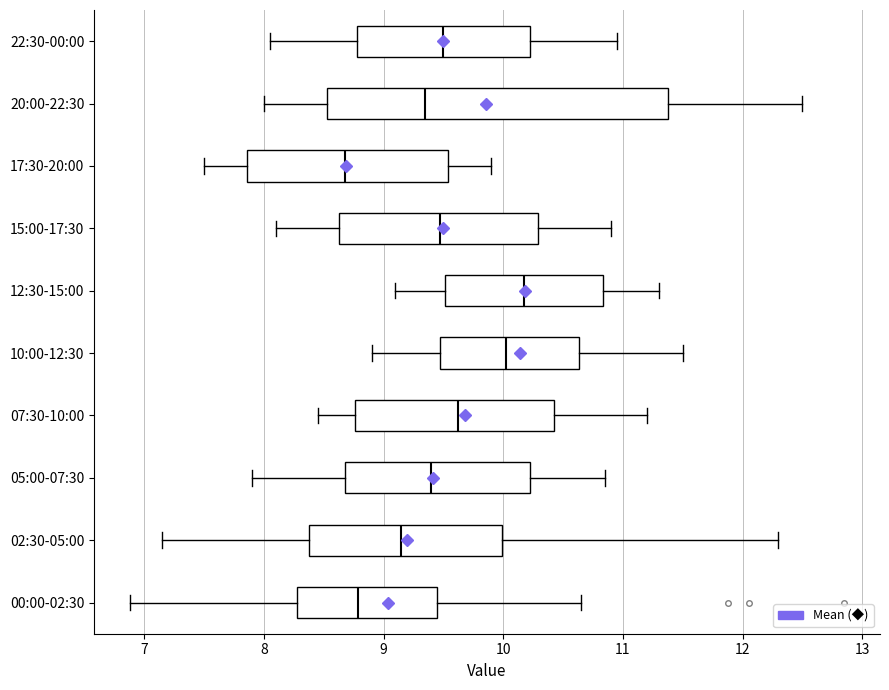

Comparing the boxes themselves (not the whiskers), which one is the widest?

20:00-22:30